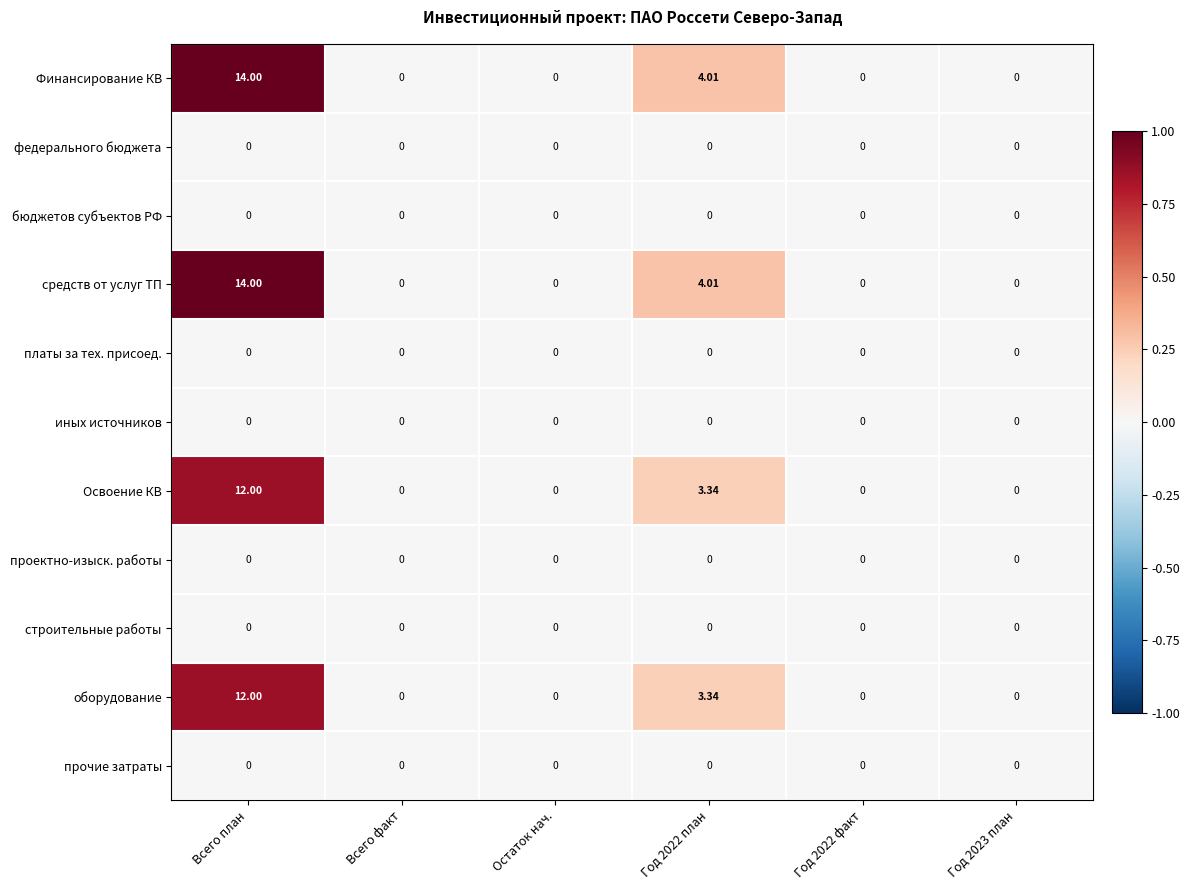

Which category has the highest value across all series?

Всего план